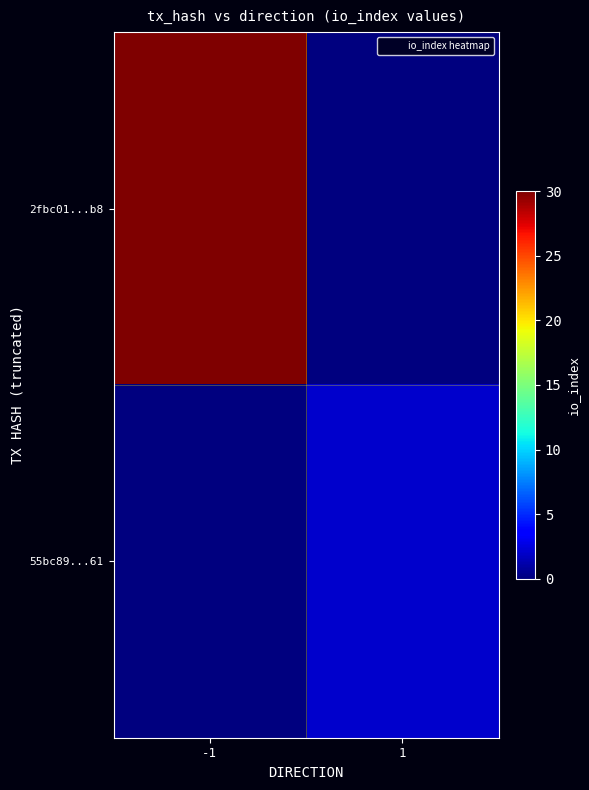

Reading left to right, list all the values displayed in this chart.

2fbc01...b8: -1=30	1=0
55bc89...61: -1=0	1=2